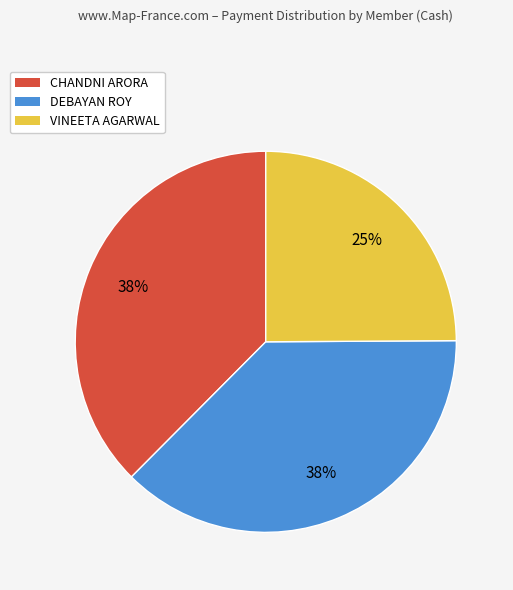

Which category has the smallest portion of the pie?

VINEETA AGARWAL